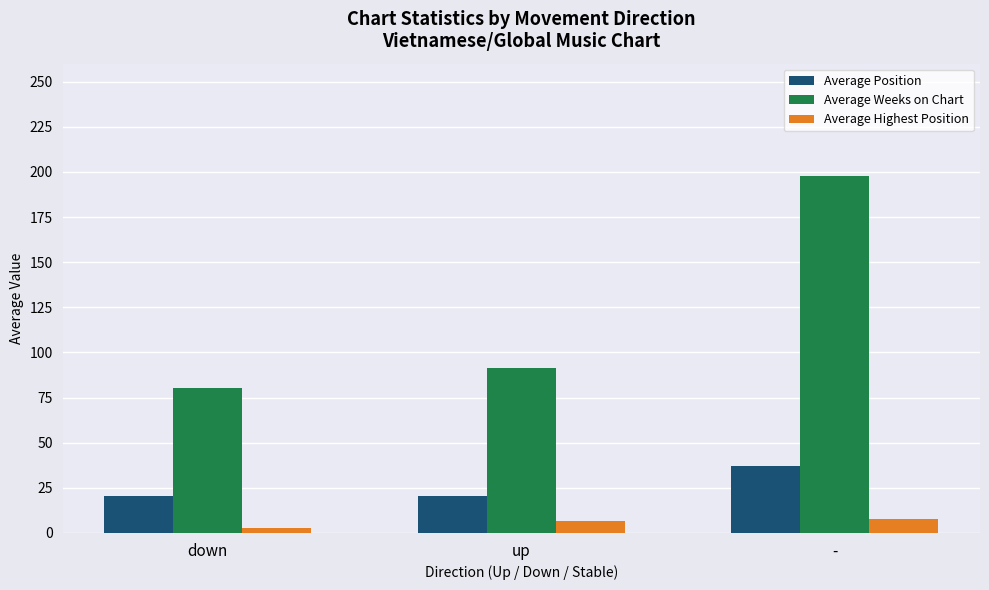

How many bars are there in total?

9